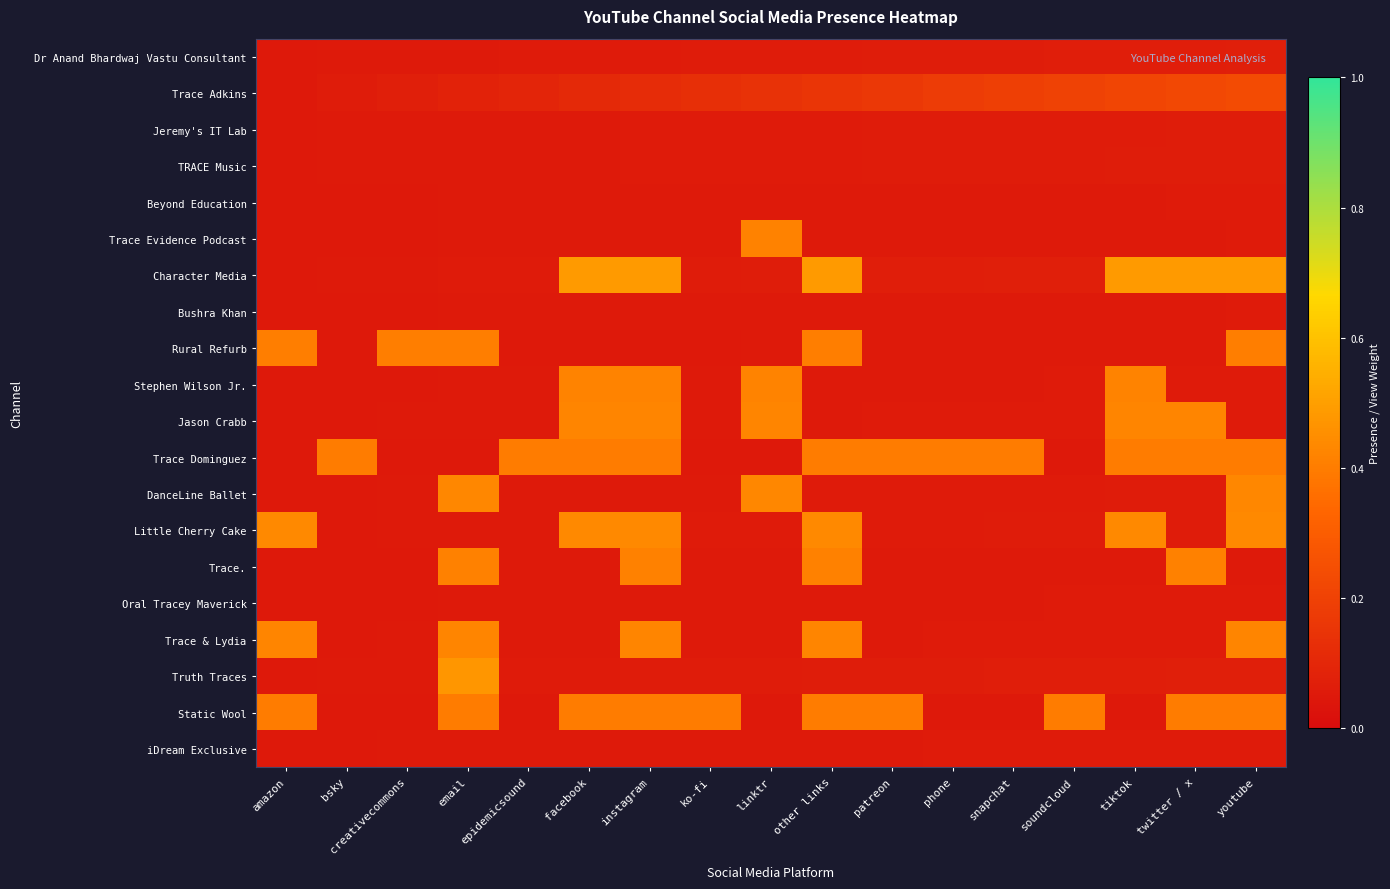

At how many categories does at least one series exceed 0?

17